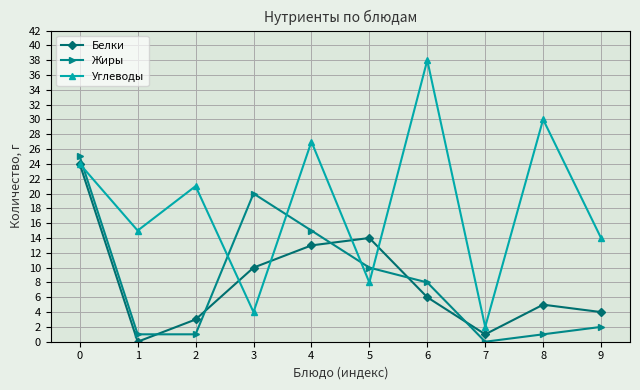

Where is the first local maximum for Жиры?

3